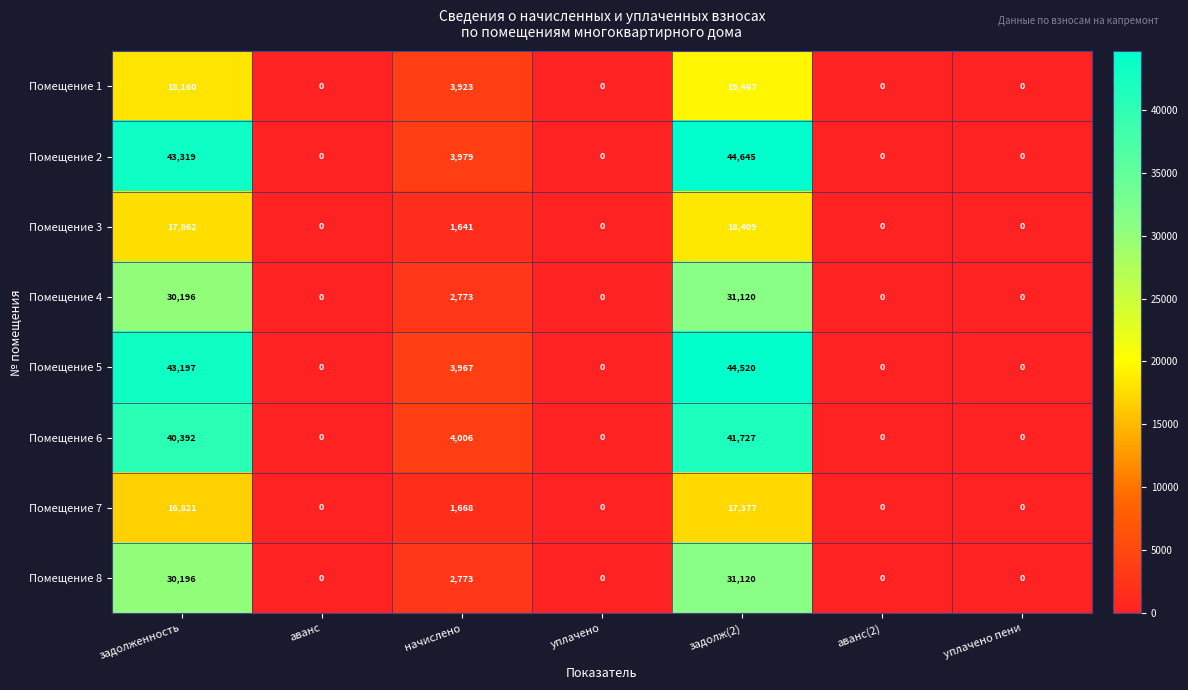

Which series changed the most between задолженность and аванс?

Помещение 2